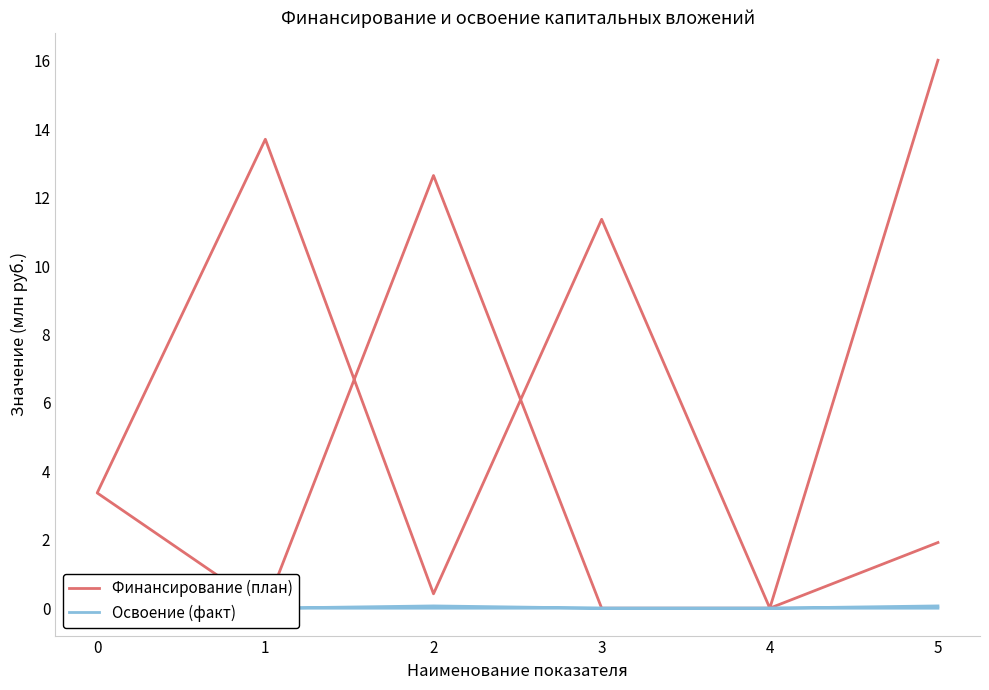

What are all the series names shown in the legend?

Финансирование (план), Освоение (факт)